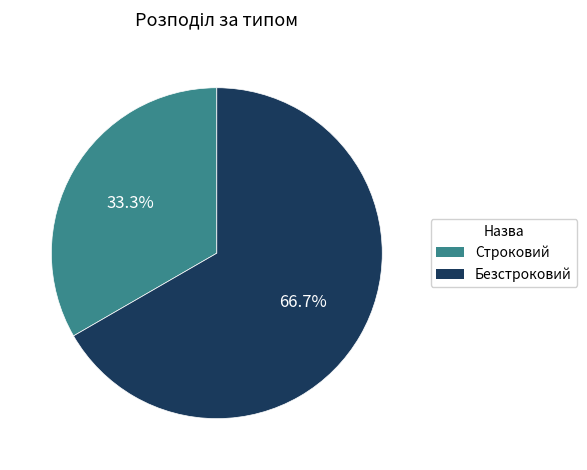

Which category has the smallest portion of the pie?

Строковий